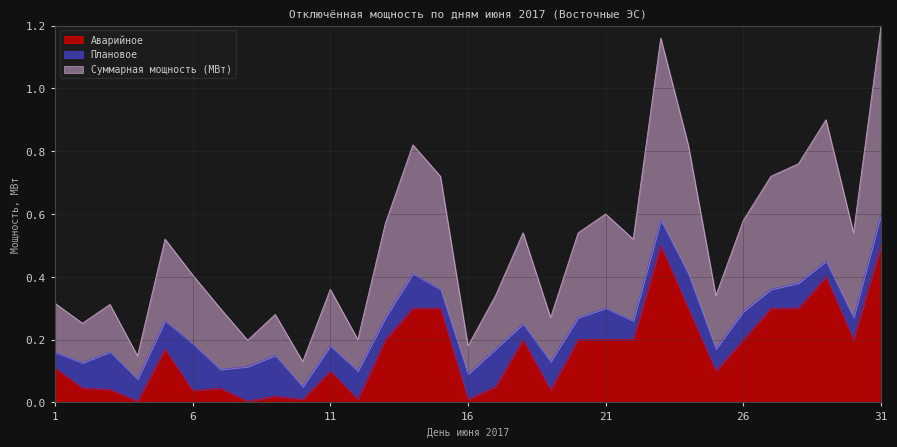

Which category has the lowest value in the Аварийное series?

4